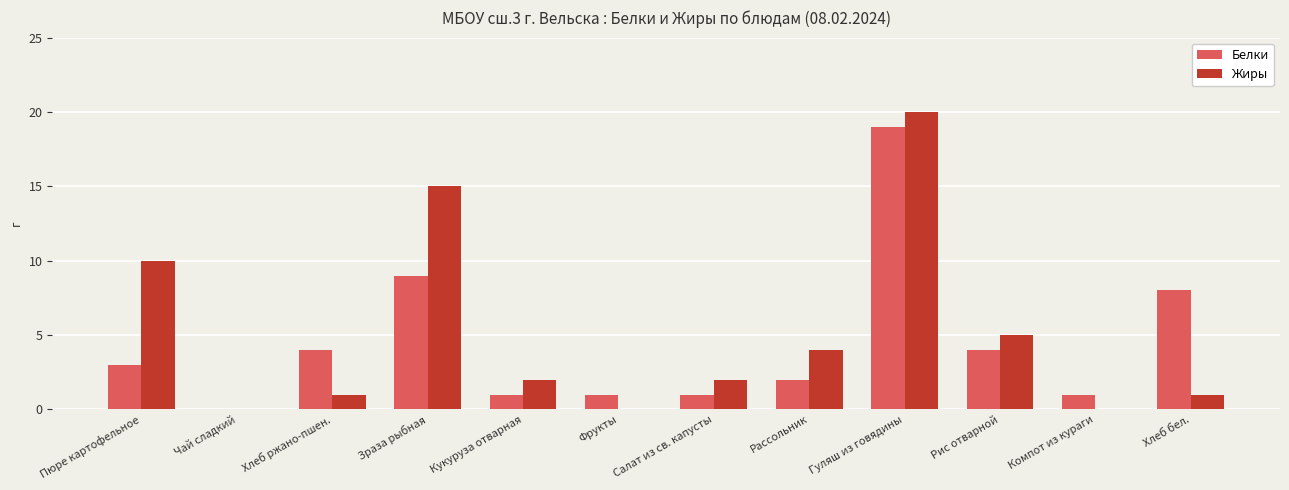

At which category is the sum across all series the highest?

Гуляш из говядины